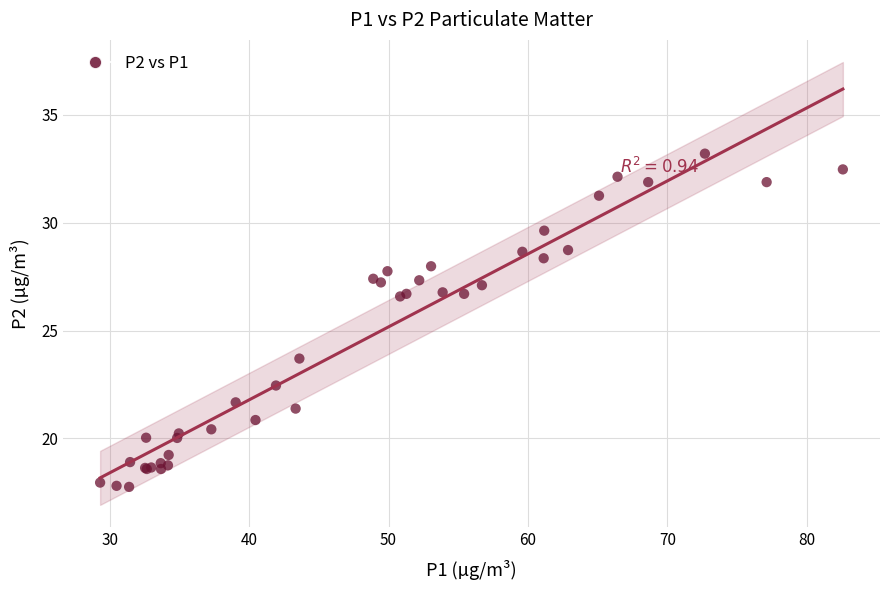

What Y value in the scatter plot is closest to 25?

23.7